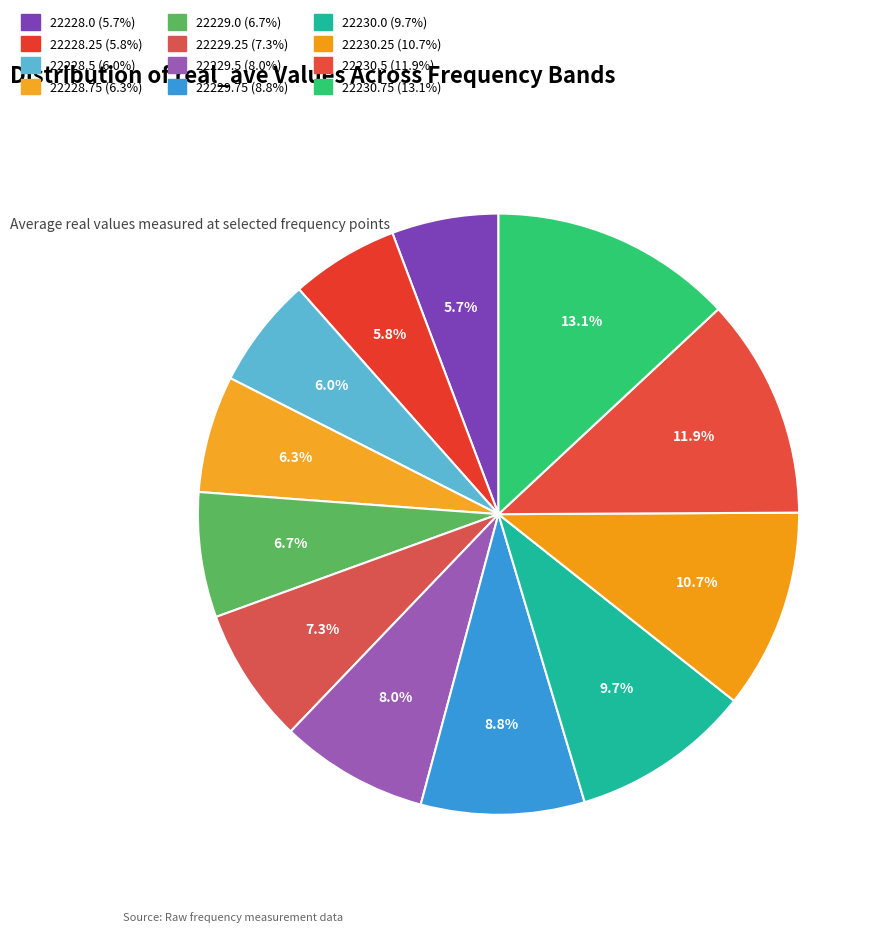

Rank the categories by value from highest to lowest.

22230.75, 22230.5, 22230.25, 22230.0, 22229.75, 22229.5, 22229.25, 22229.0, 22228.75, 22228.5, 22228.25, 22228.0